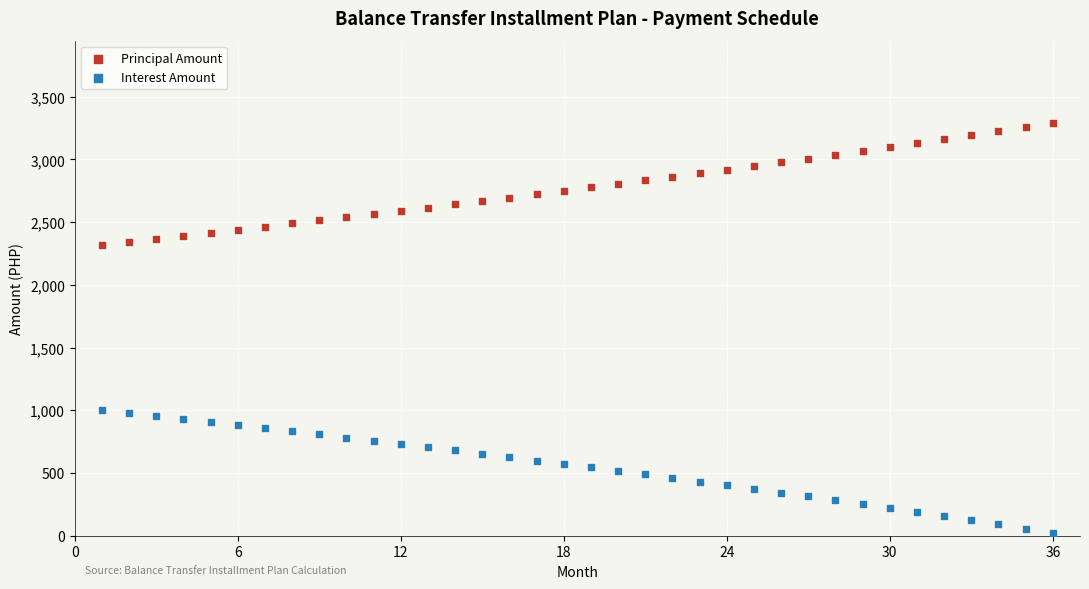

Across all data points, what is the range of Y values (max minus min)?

3267.4